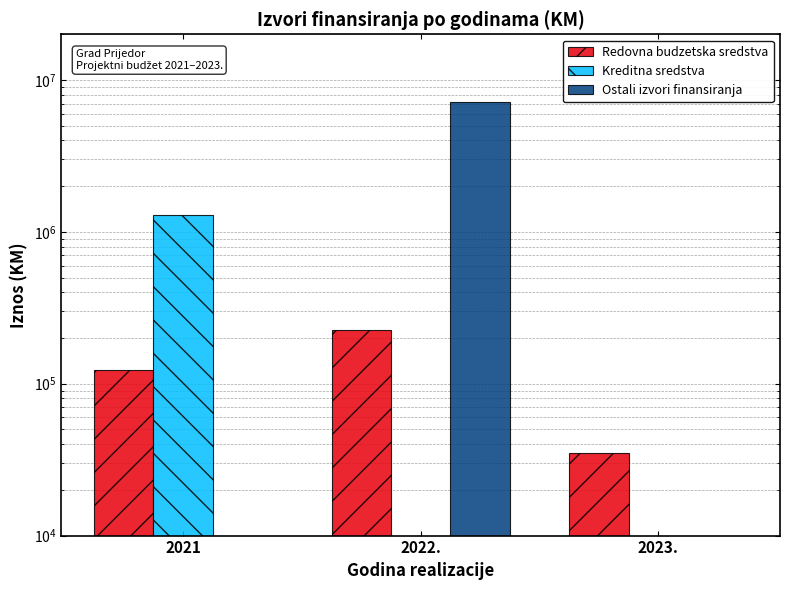

Between 2021 and 2022., which is larger?

2022.